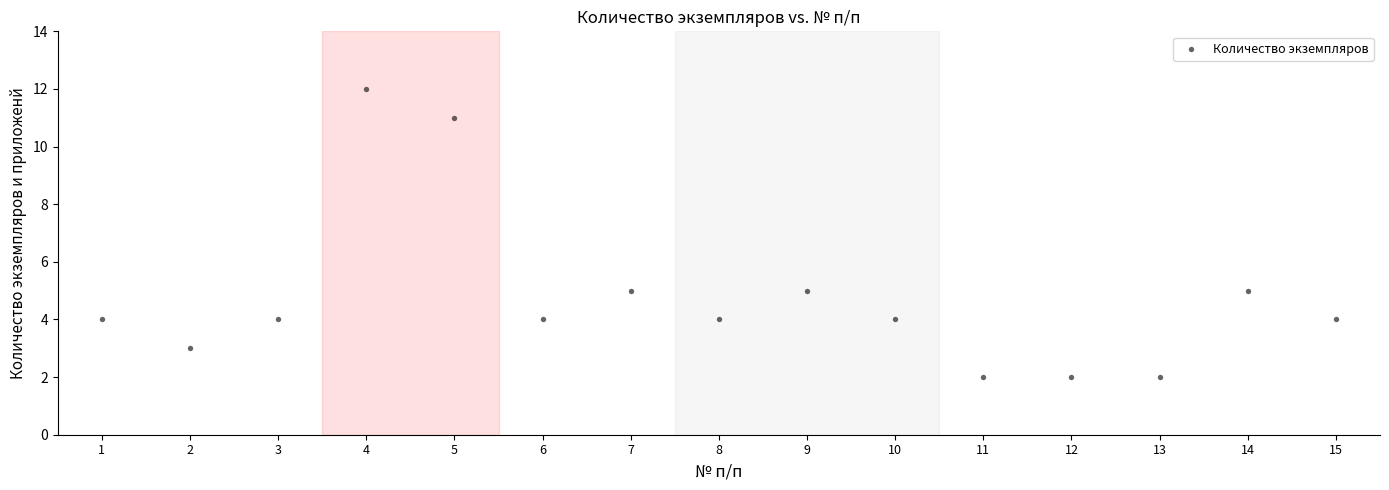

What is the range of X values (max minus min)?

14